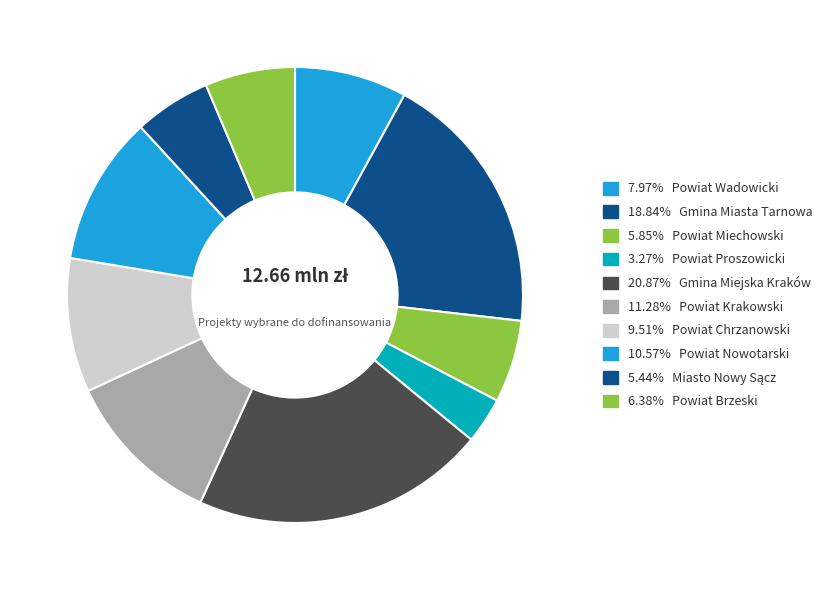

How many segments does this pie chart have?

10